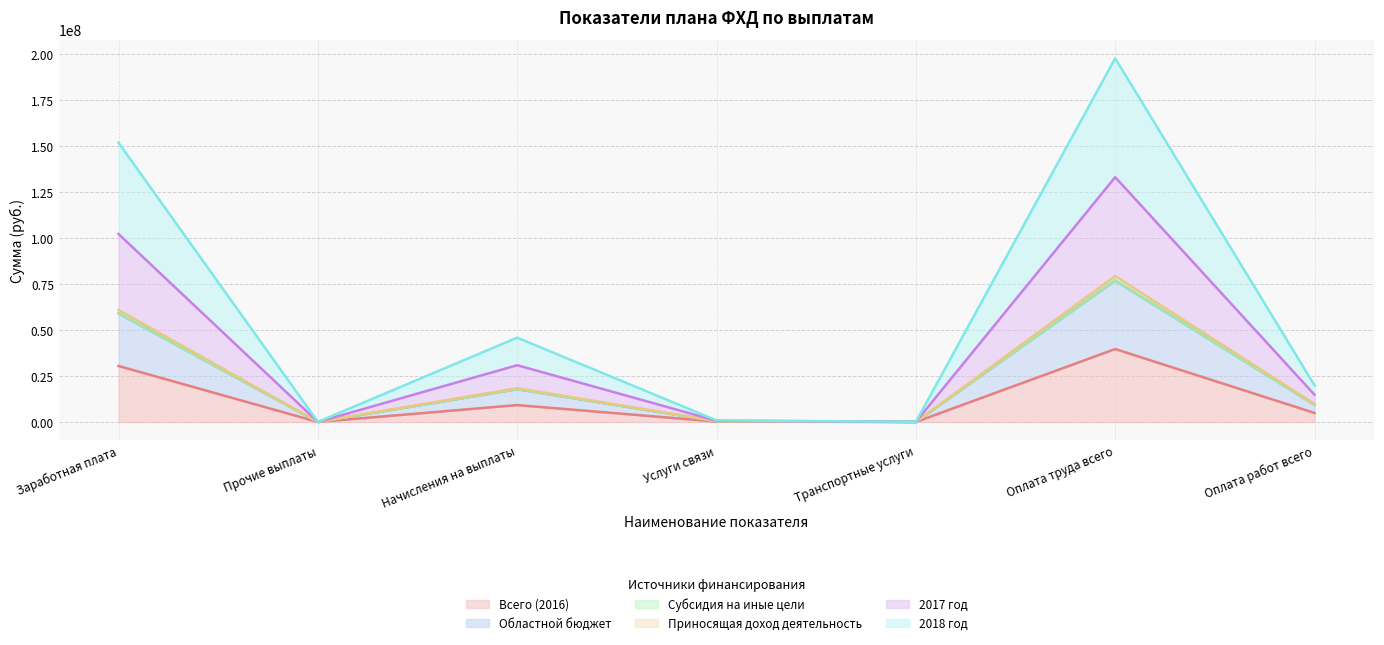

At which category is the sum across all series the highest?

Оплата труда всего